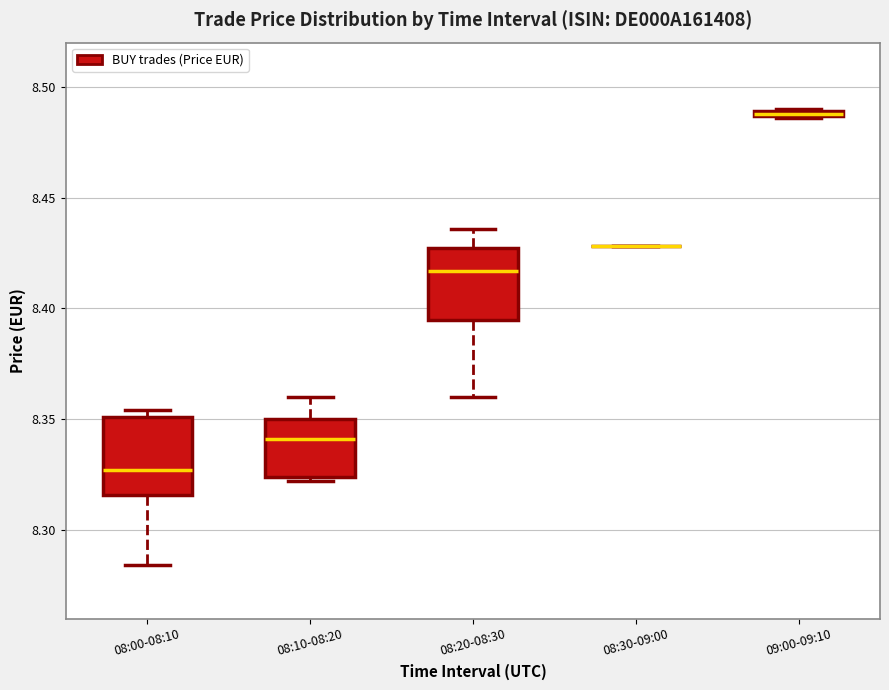

Where is the lower edge of the box for 08:10-08:20 on the y-axis? The values are not printed on the chart, so give them approximately, as read against the axis.

8.325